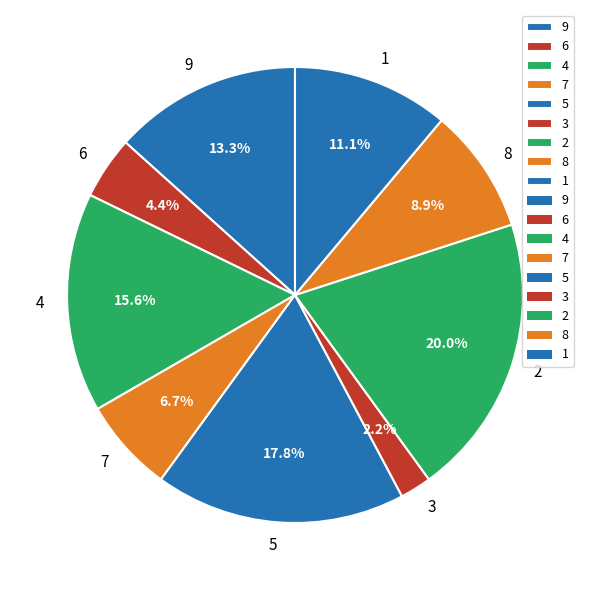

To the nearest percent, what portion does 7 represent?

7%